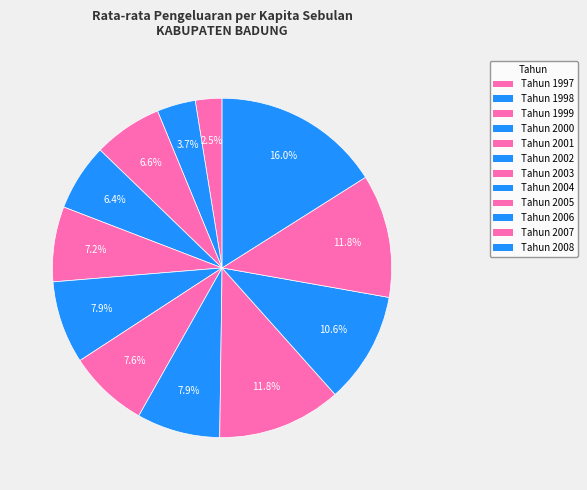

Is Tahun 2004 the majority of the pie?

No